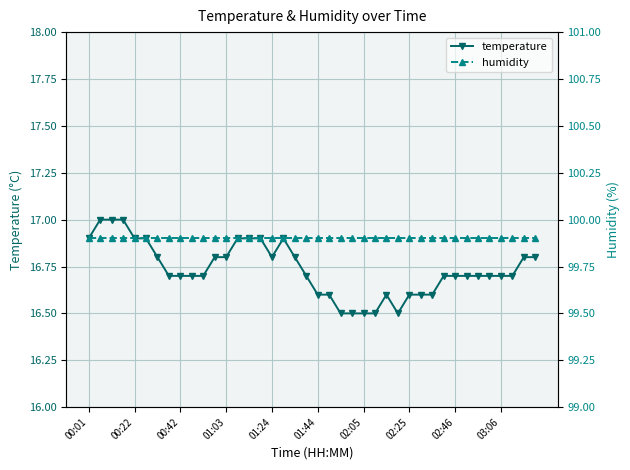

What is the average value of the humidity series?

99.9